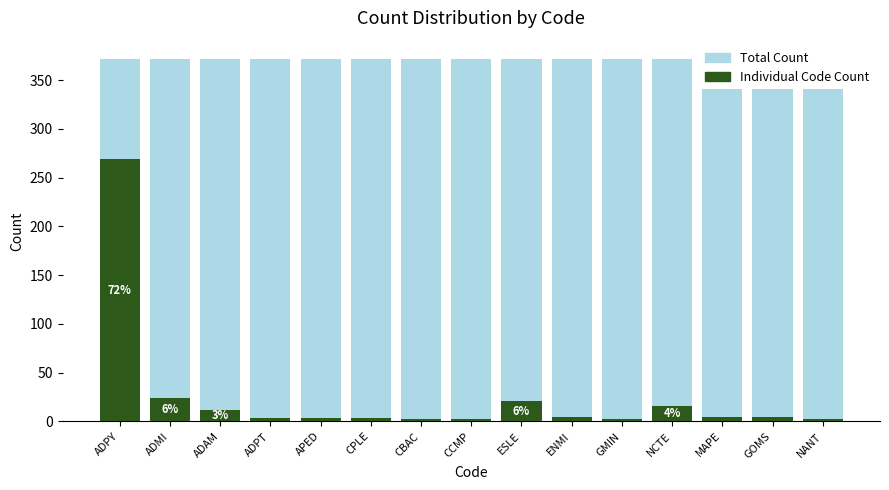

Rank the categories by Individual Code Count value from highest to lowest.

ADPY, ADMI, ESLE, NCTE, ADAM, MAPE, ENMI, GOMS, ADPT, APED, CPLE, CBAC, CCMP, GMIN, NANT